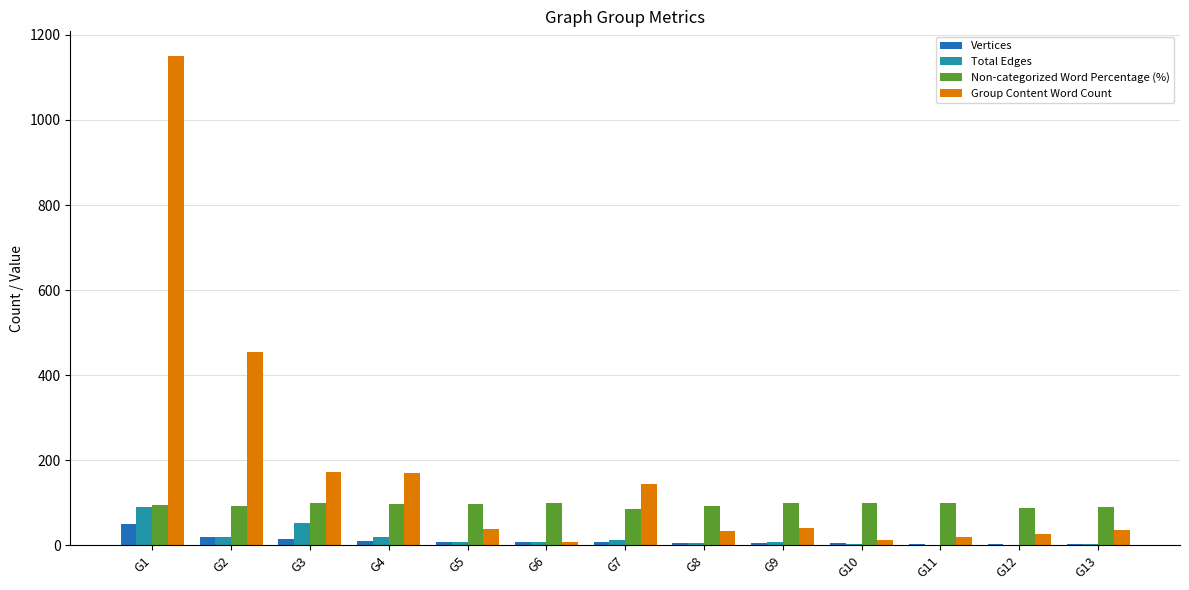

What is the approximate value of Non-categorized Word Percentage (%) at G5?

97.4